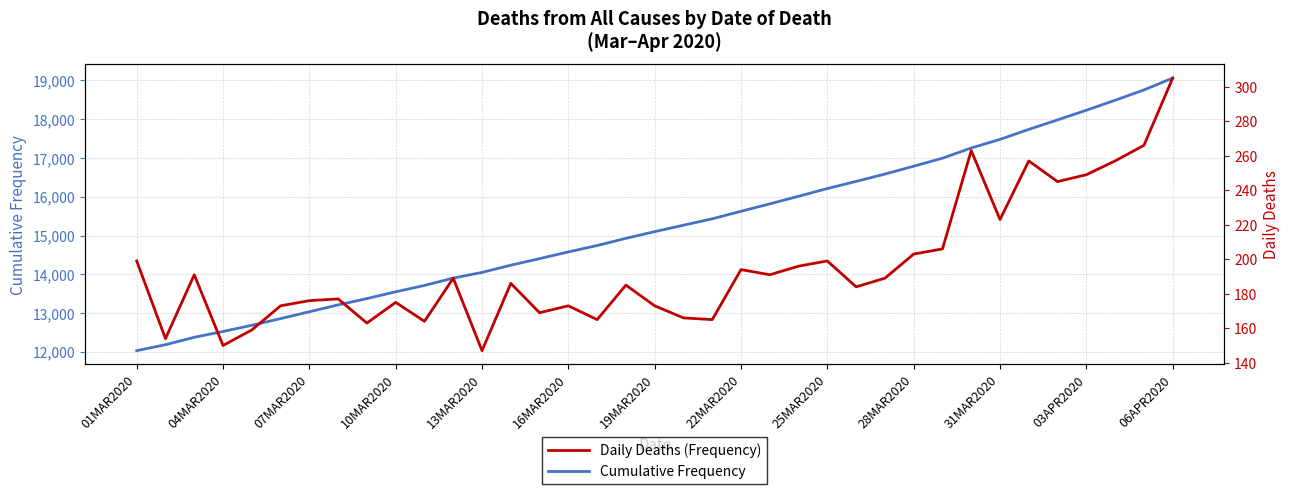

What is the minimum value for Cumulative Frequency?

12033